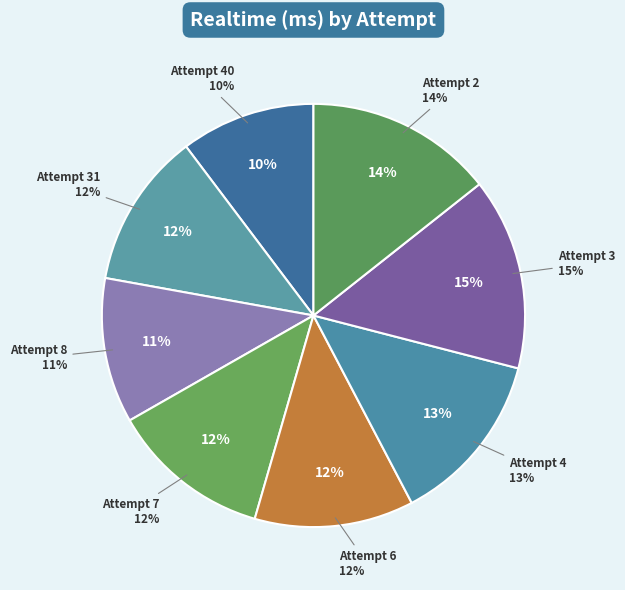

What is the largest slice in the pie chart?

Attempt 3